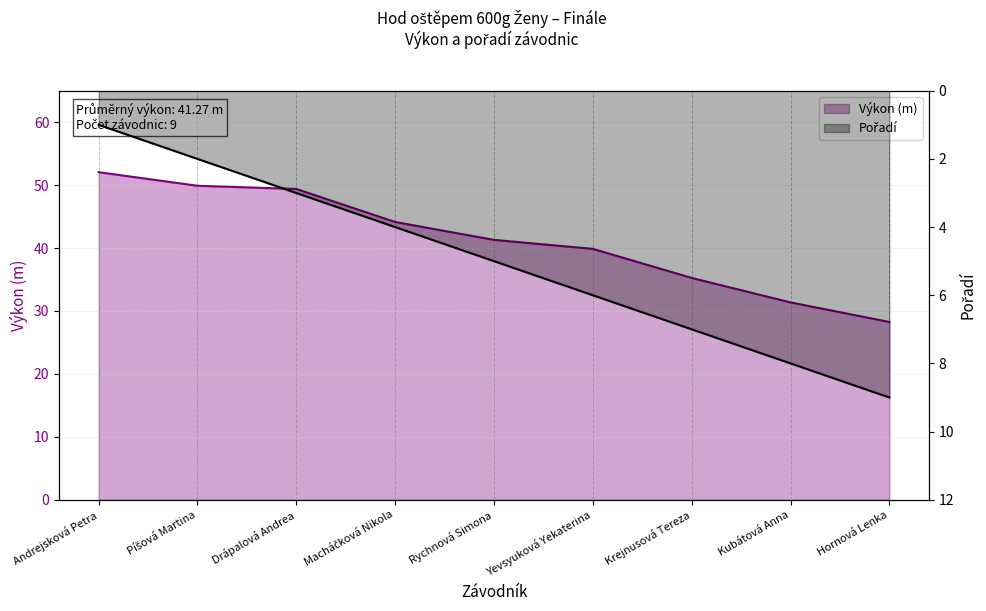

The Pořadí series shows 11.4 at Kubátová Anna. True or false?

False